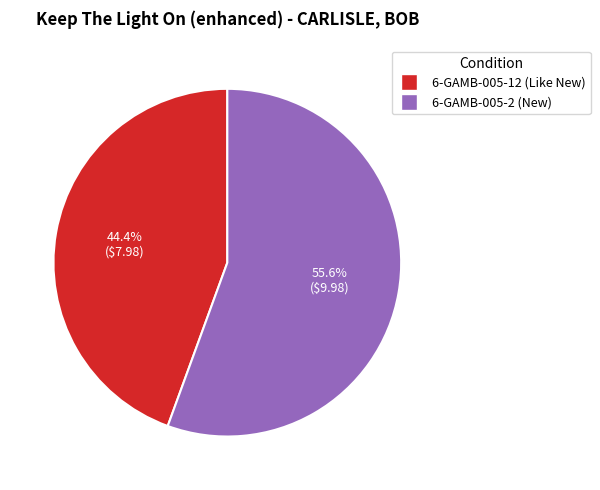

To the nearest percent, what portion does 6-GAMB-005-12 (Like New) represent?

44%